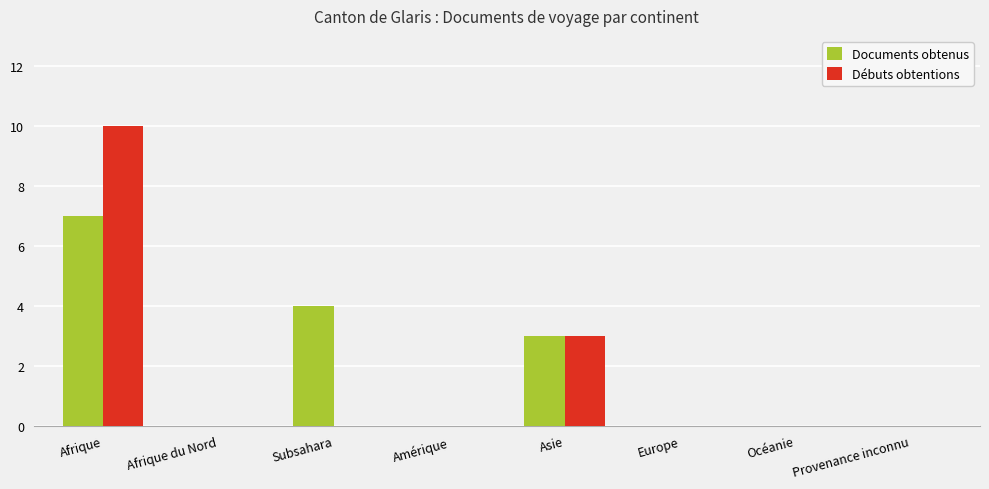

Is it true that Débuts obtentions equals 0 at Océanie?

True